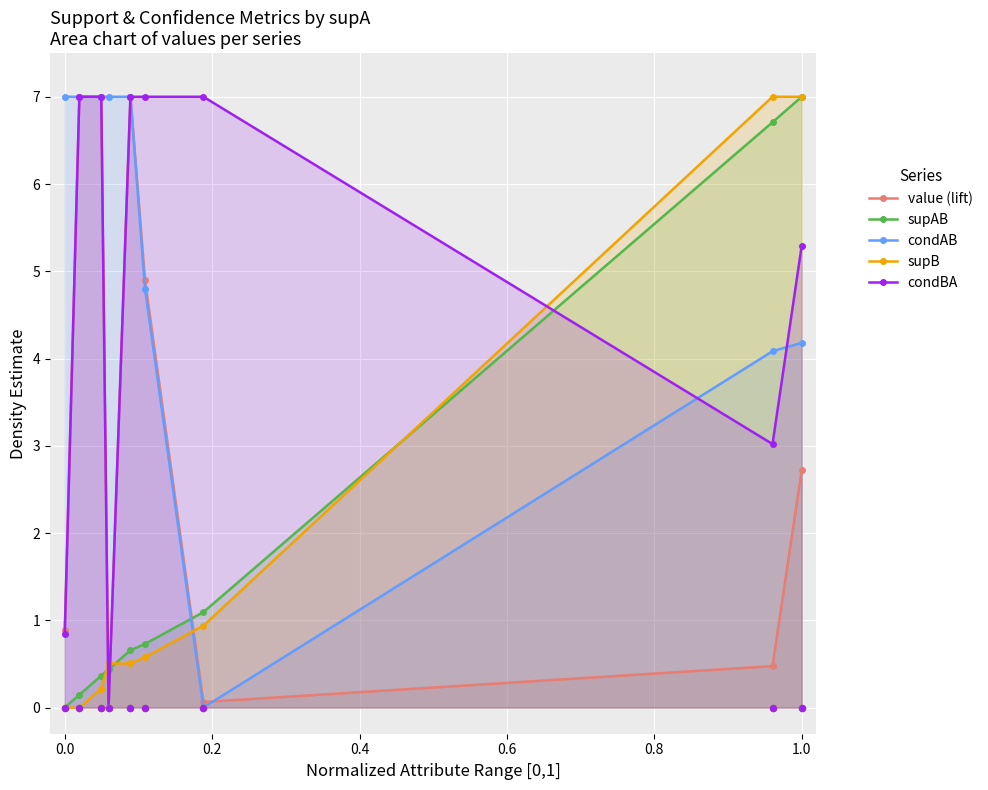

The value of supB at 1.0 is 11.9. True or false?

False